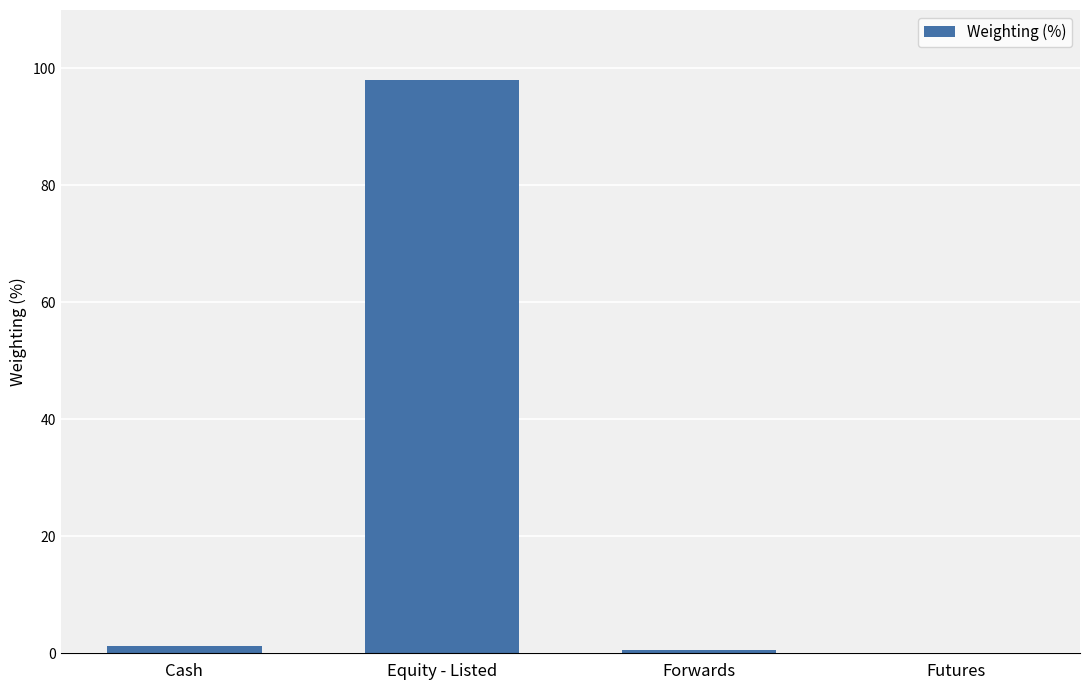

What is the sum of all values?

100.0